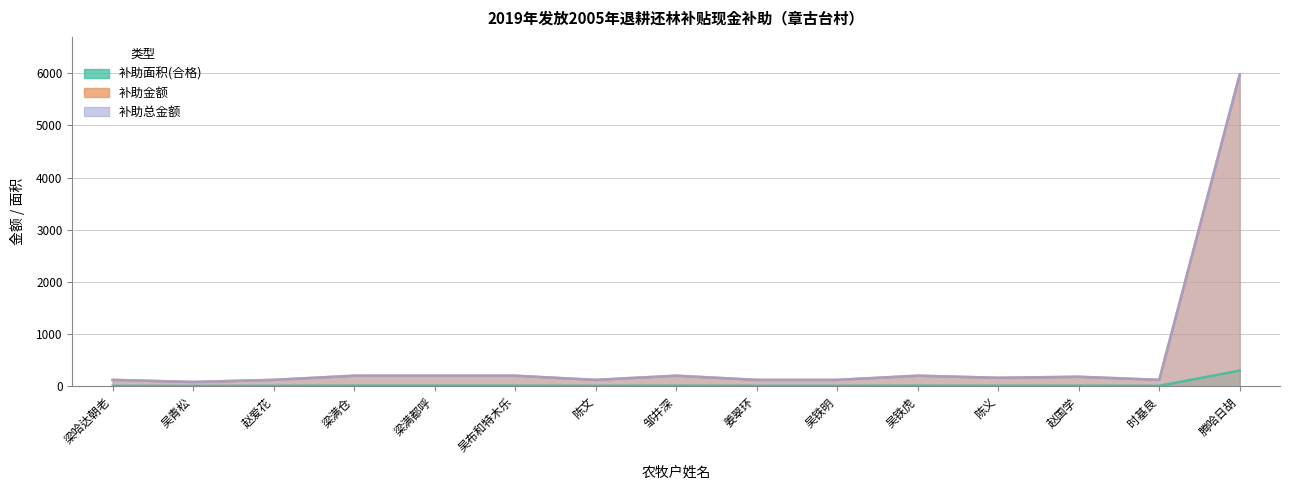

What is the approximate value of 补助金额 at 赵爱花?

120